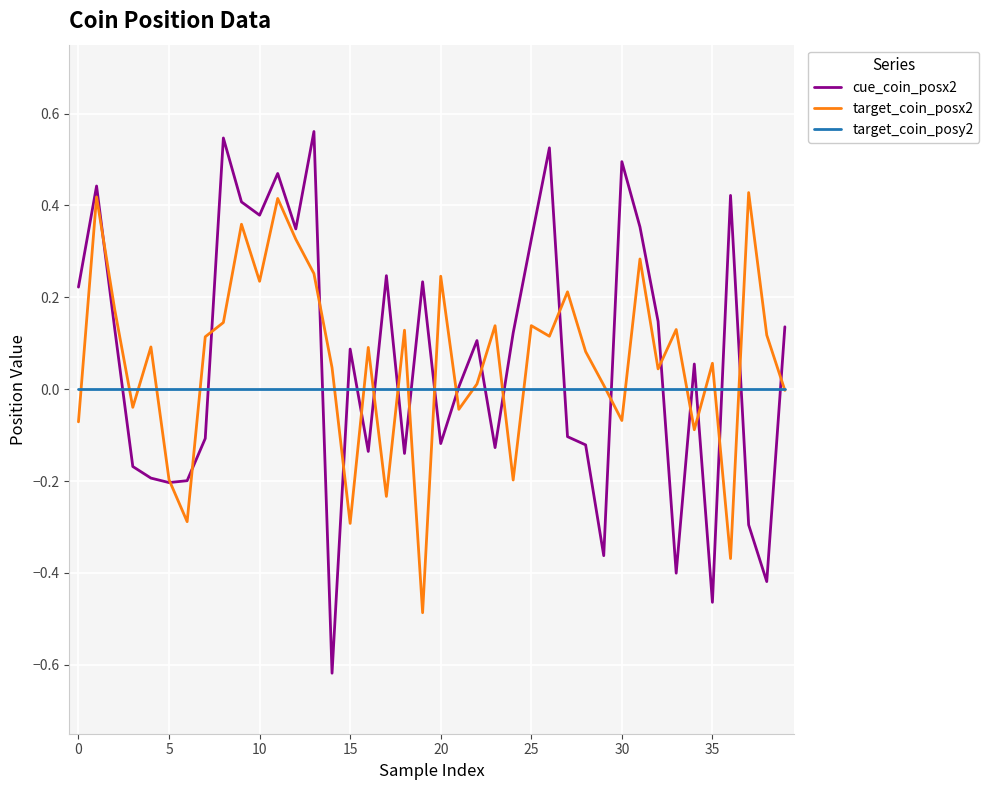

List the series in order of their peak value, lowest first.

target_coin_posy2, target_coin_posx2, cue_coin_posx2